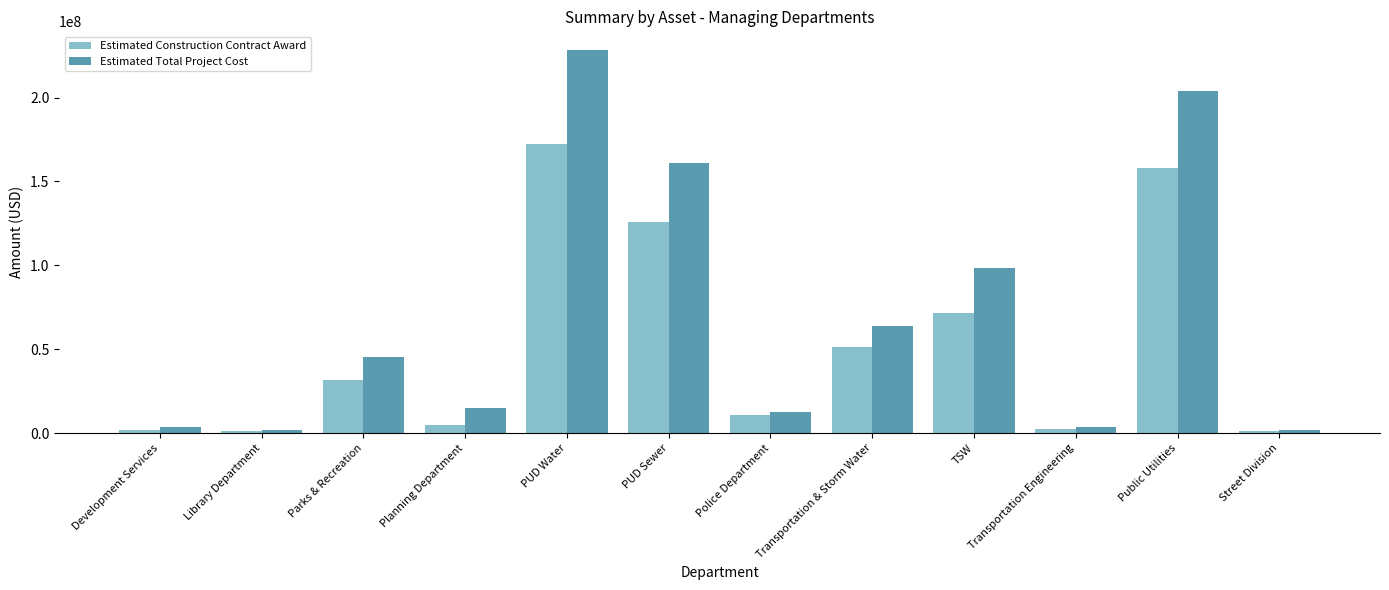

How many values in the Estimated Total Project Cost series exceed 45637942?

6